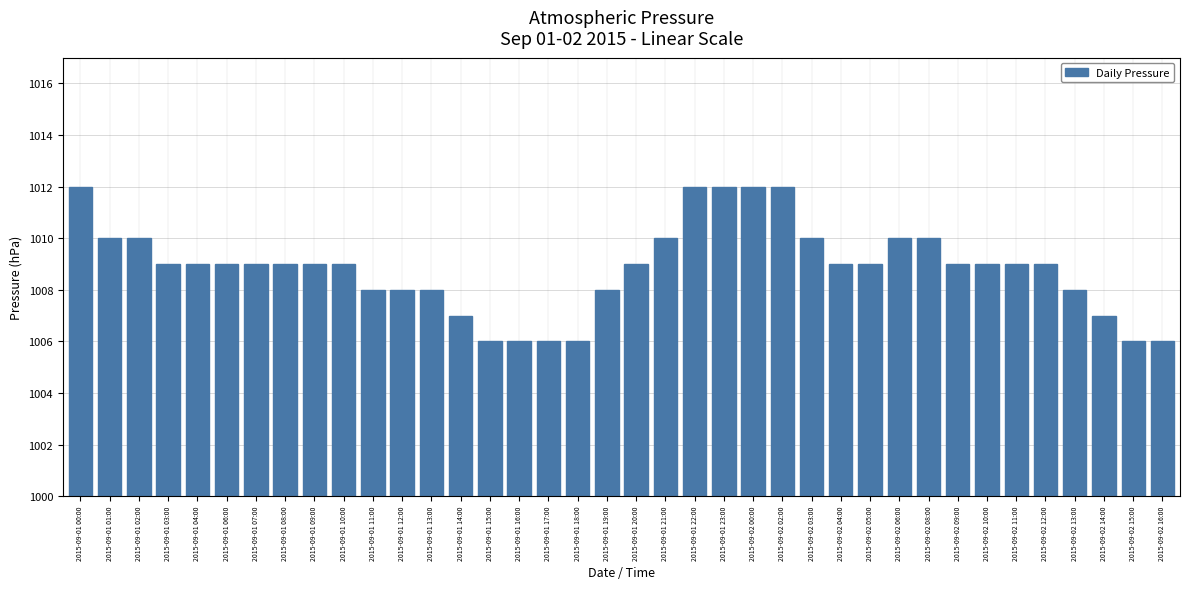

What value does the data have at 2015-09-01 17:00?

1006